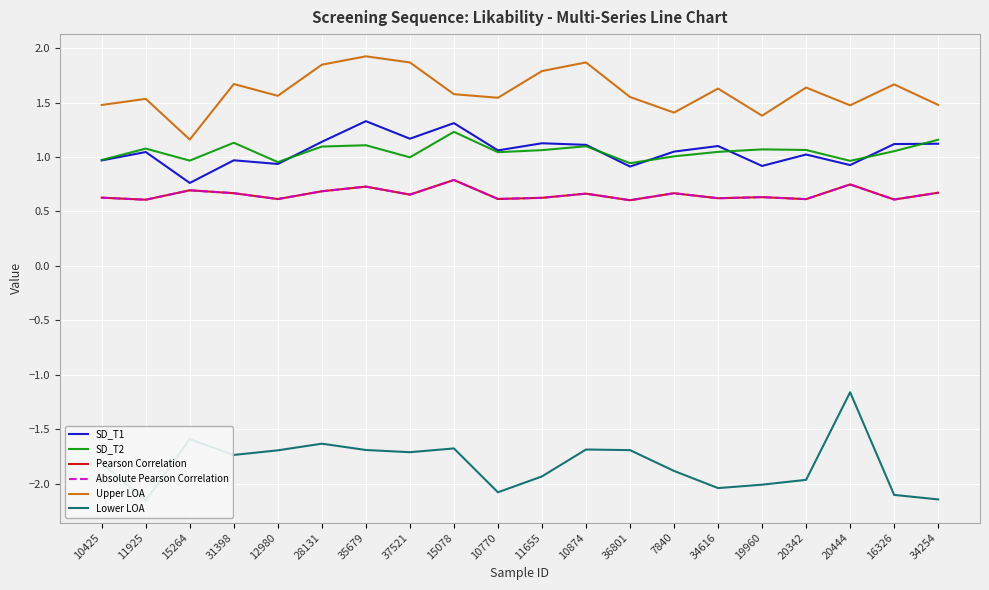

What is the total value across all series at 35679?

4.1